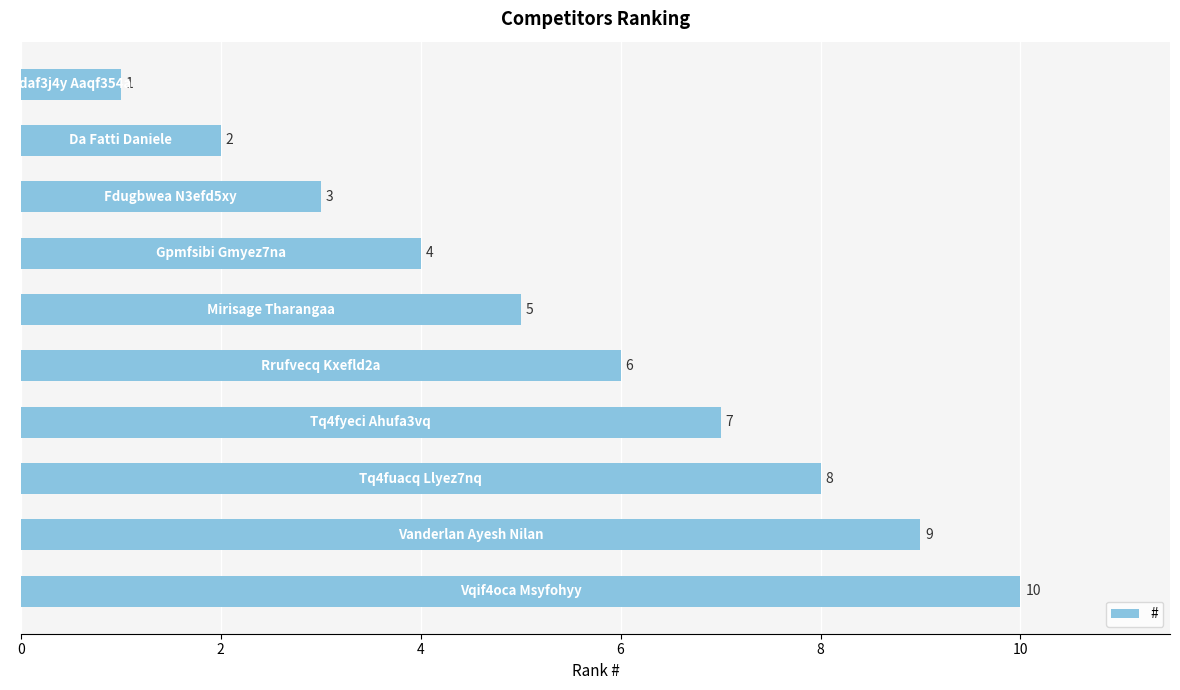

How many values are between 3 and 8?

6